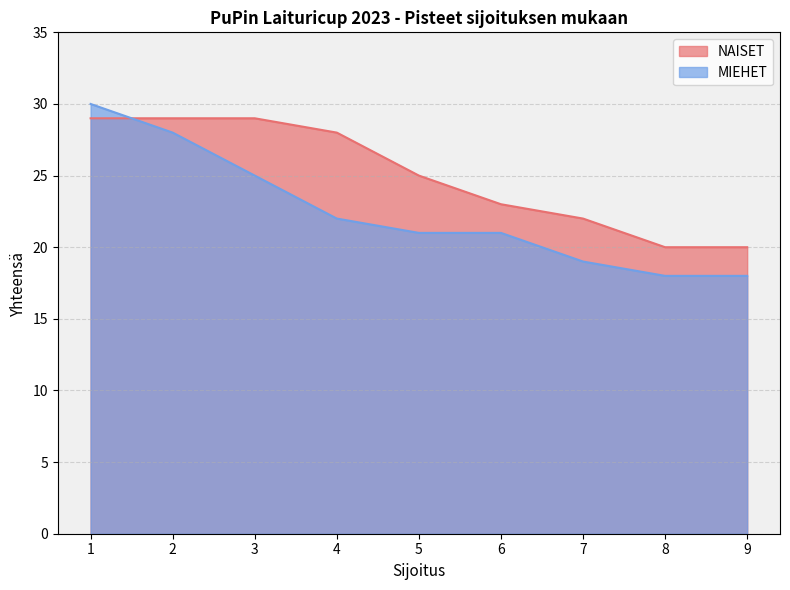

Reading left to right, what are all the values shown in this chart?

NAISET: 1=29	2=29	3=29	4=28	5=25	6=23	7=22	8=20	9=20
MIEHET: 1=30	2=28	3=25	4=22	5=21	6=21	7=19	8=18	9=18